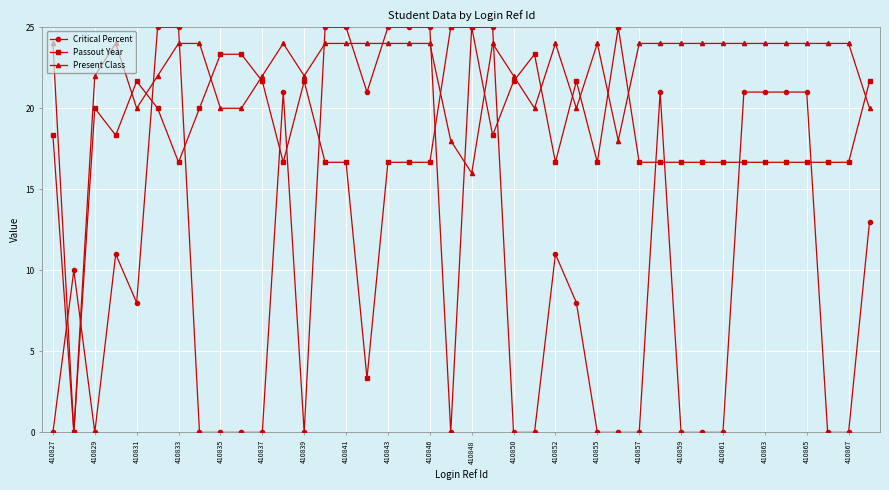

True or false: Critical Percent has more than 1 points higher than both neighbors.

True